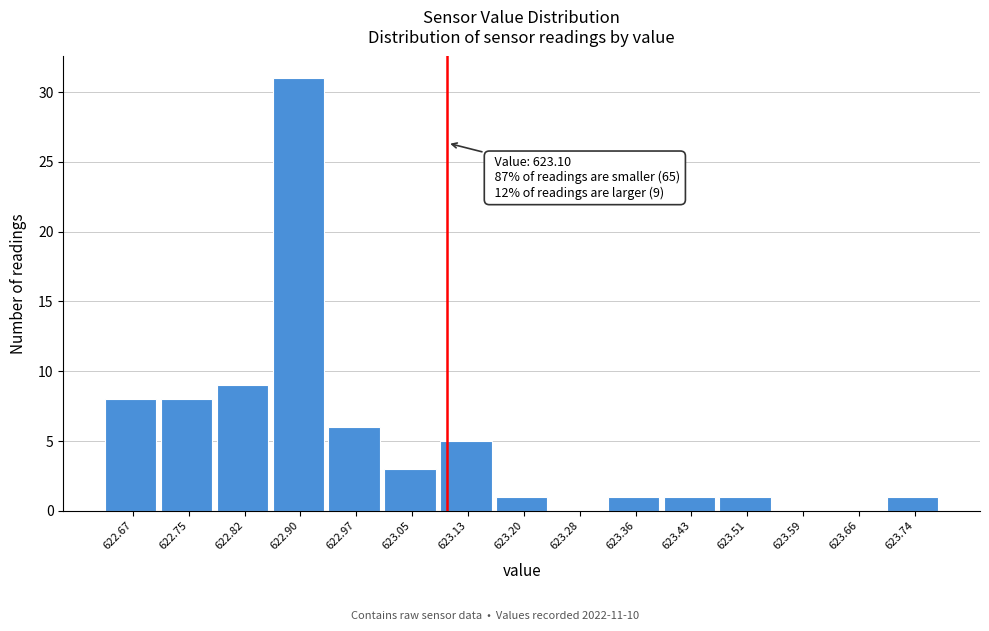

Which range on the x-axis has the tallest bar?

622.86 to 622.94